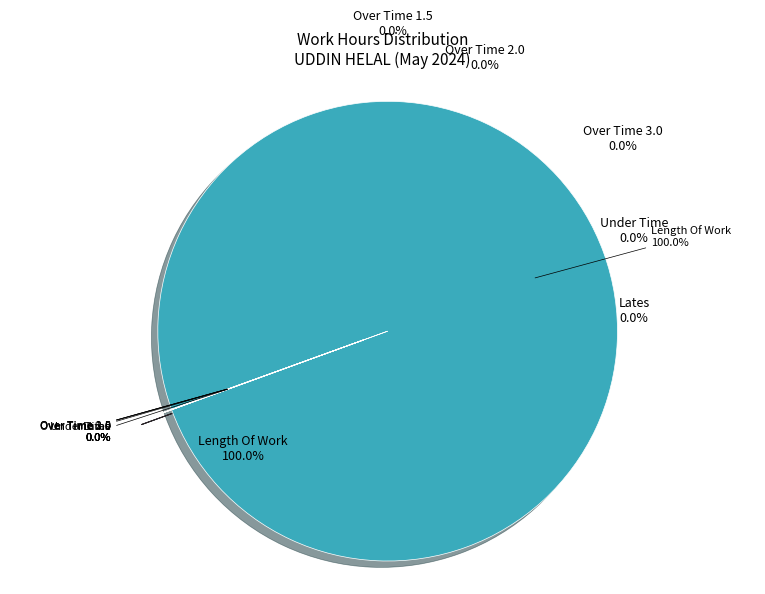

To the nearest percent, what is the difference between the Over Time 1.5 and Length Of Work slice percentages?

100%